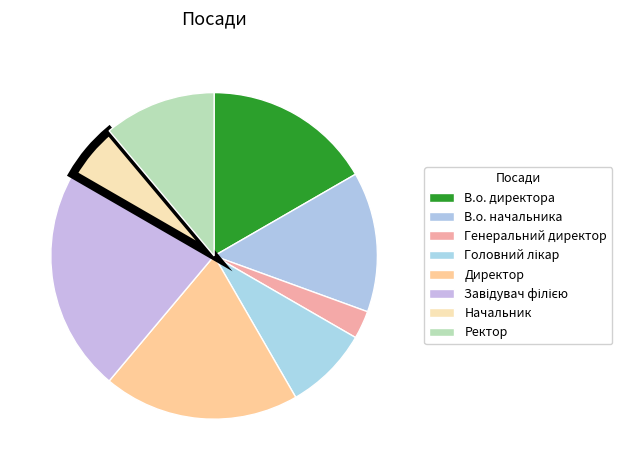

How many segments does this pie chart have?

8